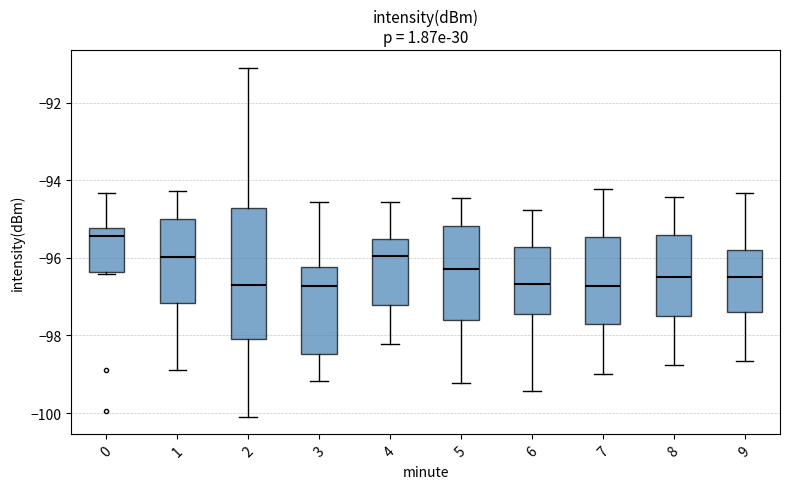

Reading left to right, read every box against the y-axis: the position of its median line, the range the box covers, and the ends of its whiskers. The values are not printed on the chart, so give them approximately, as read against the axis.

0: median -95.4, box -96.4 to -95.2, whiskers -96.4 (just below the box's lower edge) to -94.4
1: median -96.0, box -97.2 to -95.0, whiskers -98.8 to -94.2
2: median -96.6, box -98.0 to -94.8, whiskers -100.0 to -91.0
3: median -96.8, box -98.4 to -96.2, whiskers -99.2 to -94.6
4: median -96.0, box -97.2 to -95.6, whiskers -98.2 to -94.6
5: median -96.2, box -97.6 to -95.2, whiskers -99.2 to -94.4
6: median -96.6, box -97.4 to -95.8, whiskers -99.4 to -94.8
7: median -96.8, box -97.8 to -95.4, whiskers -99.0 to -94.2
8: median -96.4, box -97.4 to -95.4, whiskers -98.8 to -94.4
9: median -96.4, box -97.4 to -95.8, whiskers -98.6 to -94.4